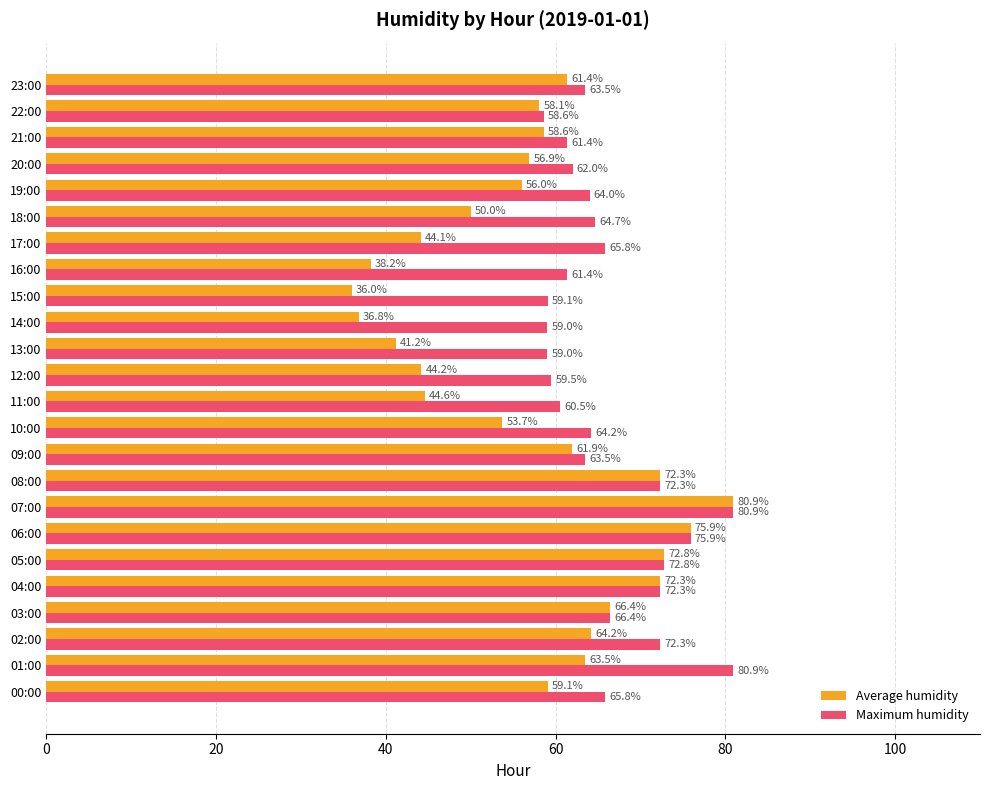

What is the difference between the maximum and minimum values in the Maximum humidity series?

22.3